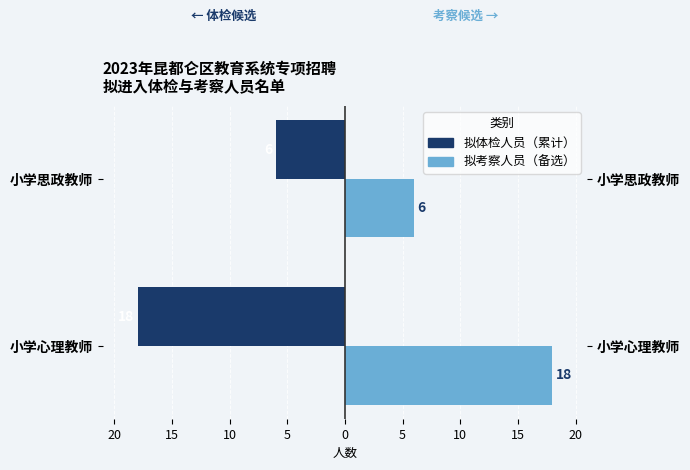

Reading left to right, extract all data points from this chart.

拟体检人员（累计）: -18	-6
拟考察人员（备选）: 18	6